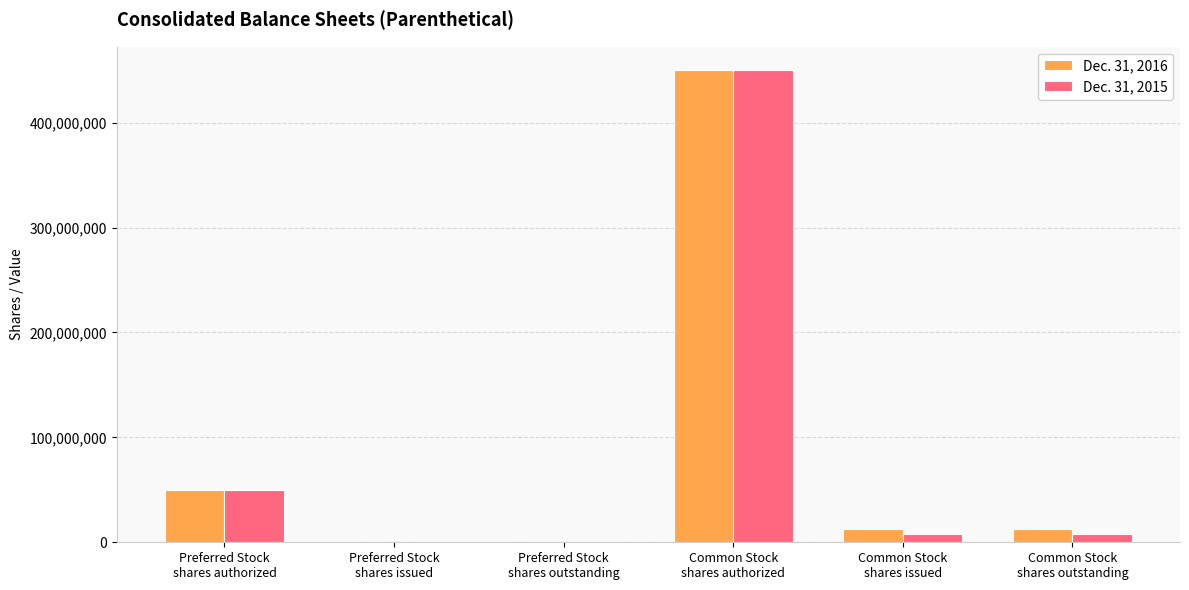

Reading left to right, extract all data points from this chart.

Dec. 31, 2016: 50000000	0	0	450000000	12988482	12988482
Dec. 31, 2015: 50000000	0	0	450000000	7596940	7596940